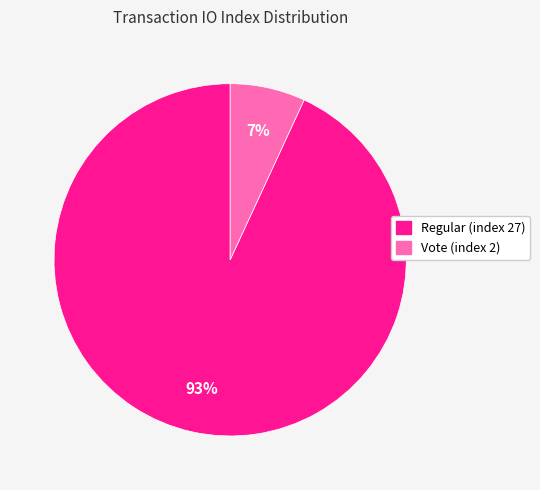

The Regular (index 27) slice represents 93% of the pie. True or false?

True